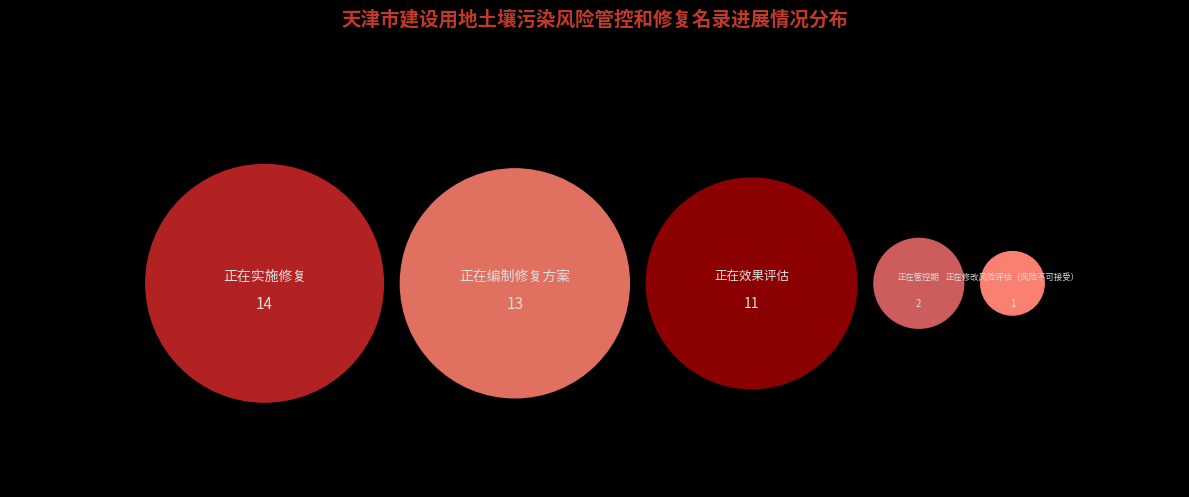

Which category has the smallest portion of the pie?

正在修改风险评估（风险不可接受）